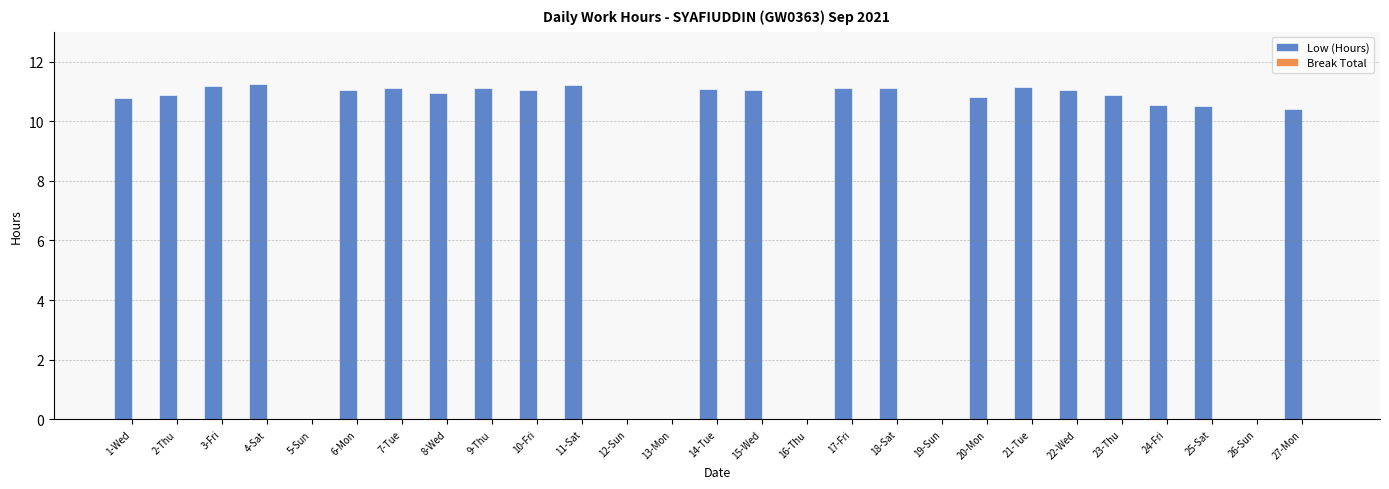

The chart shows a value of 3.4 at 10-Fri. True or false?

False